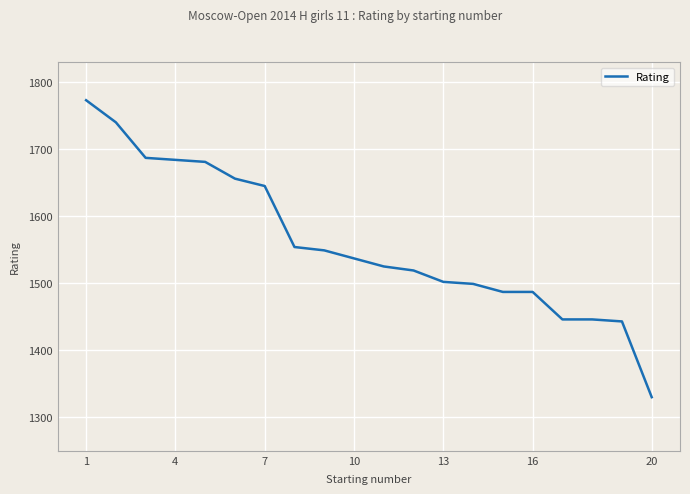

What is the average value?

1560